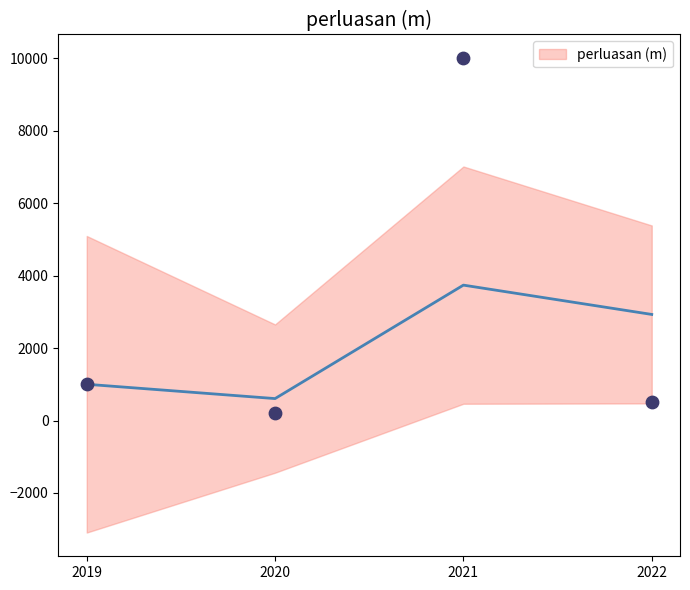

What is the ratio of the value at 2021 to the value at 2022?

20.0